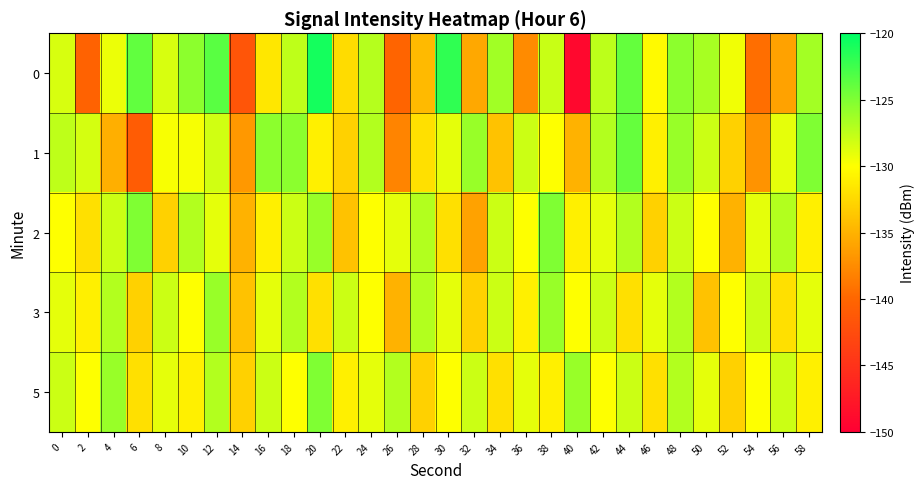

List the series in order of their peak value, highest first.

0, 1, 2, 5, 3